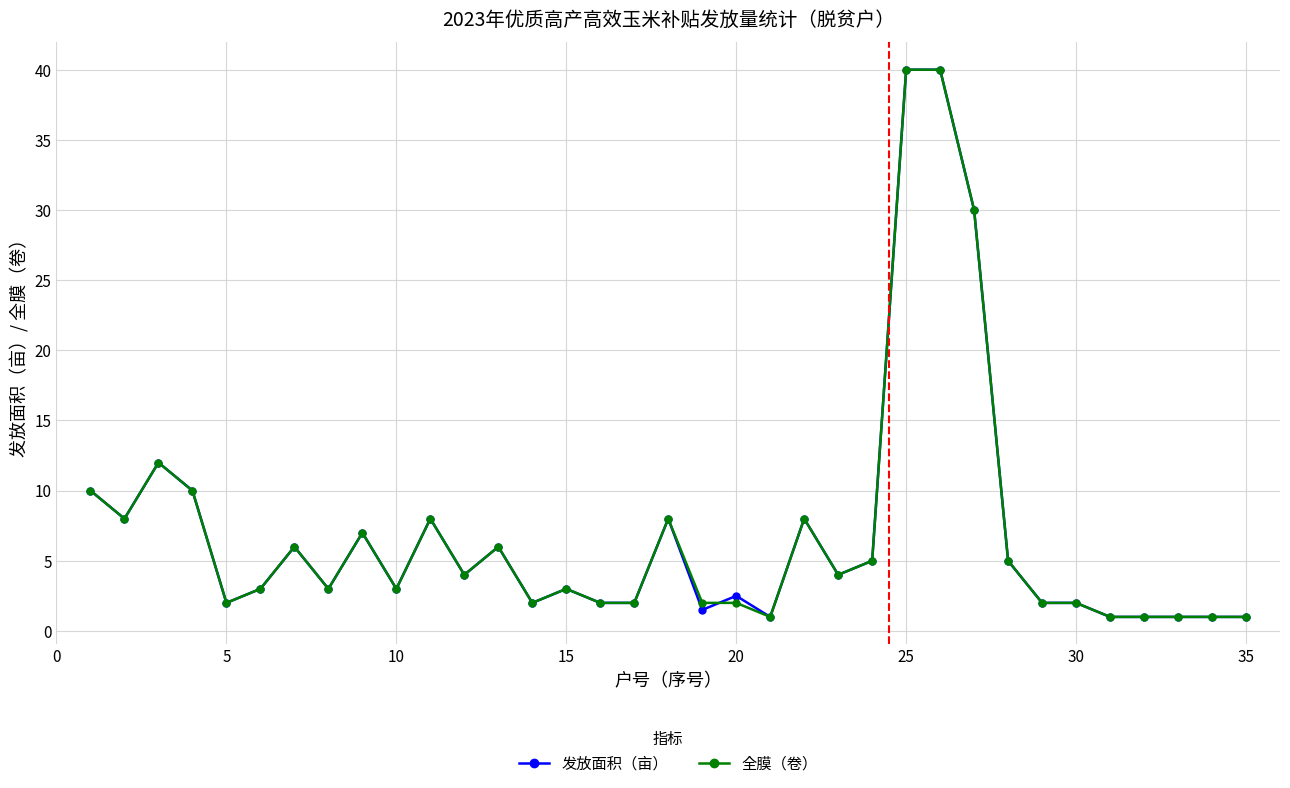

At how many categories does at least one series exceed 15?

3